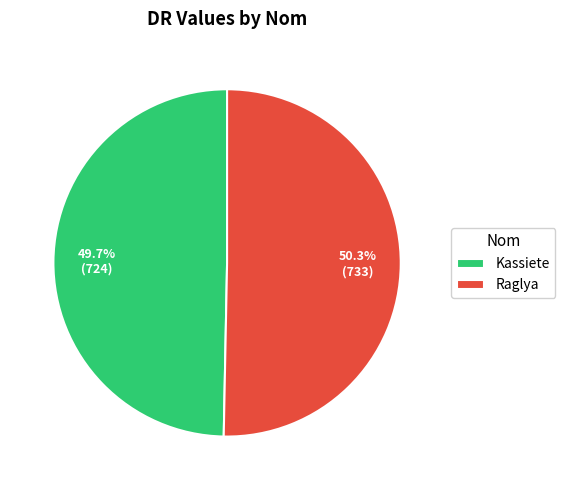

Is it true that Kassiete is 50% of the pie?

True